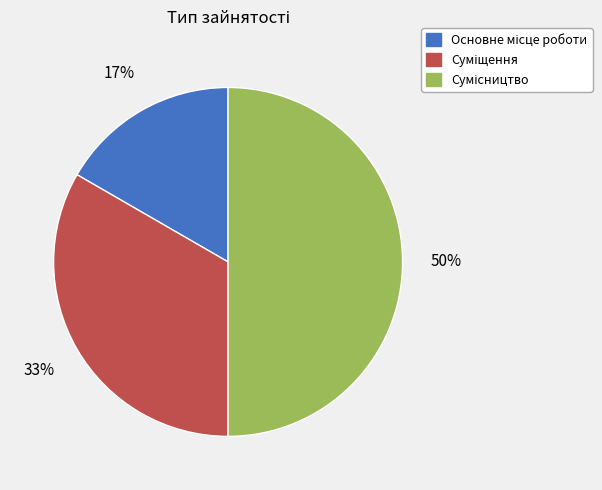

To the nearest percent, what is the average slice percentage?

33%